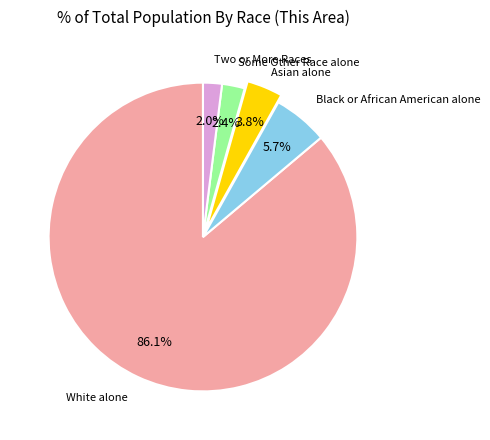

Does any single category account for the majority?

Yes